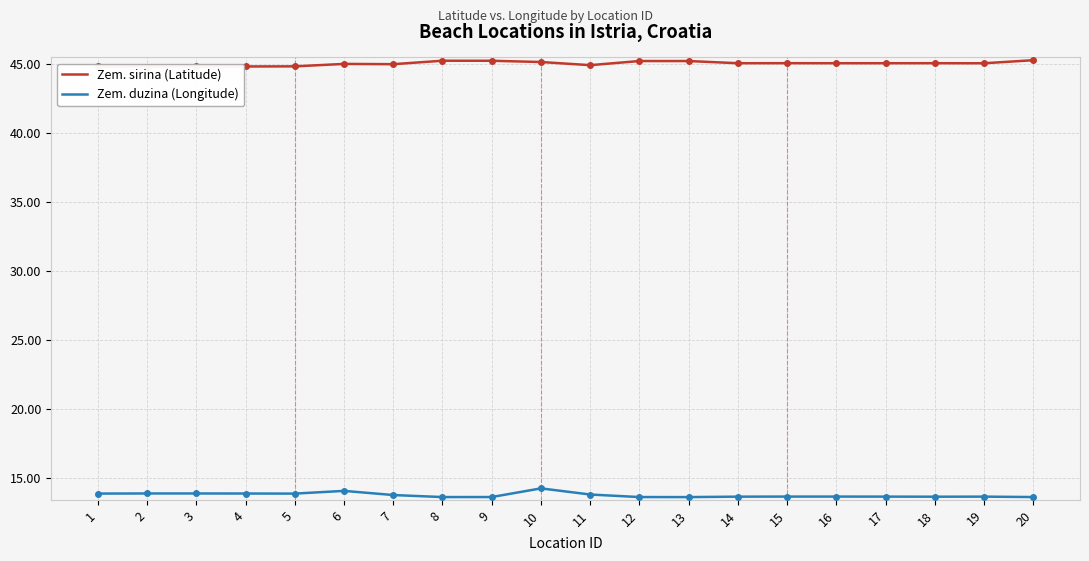

What is the maximum value for Zem. duzina (Longitude)?

14.2